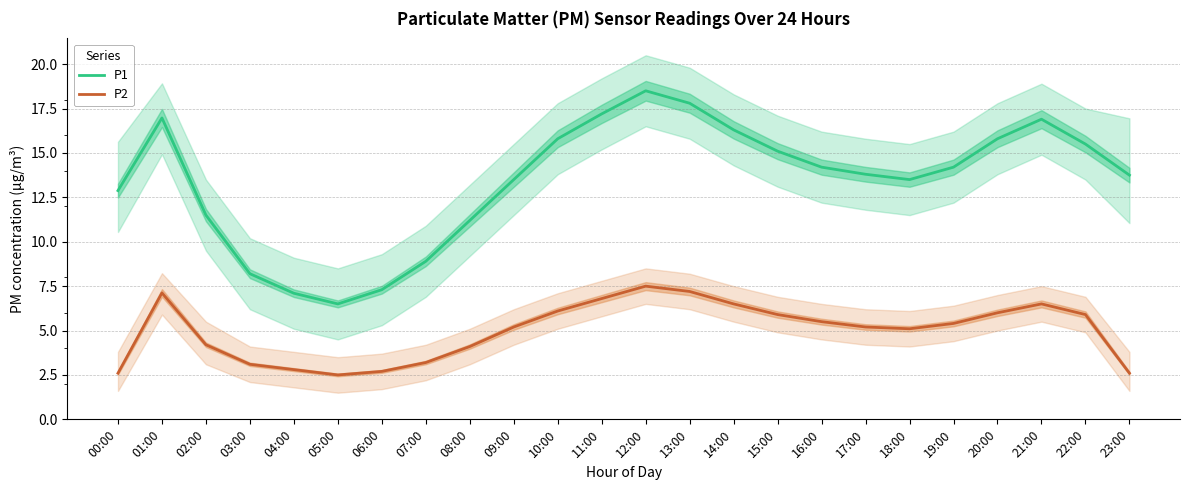

At how many categories does at least one series exceed 13?

16